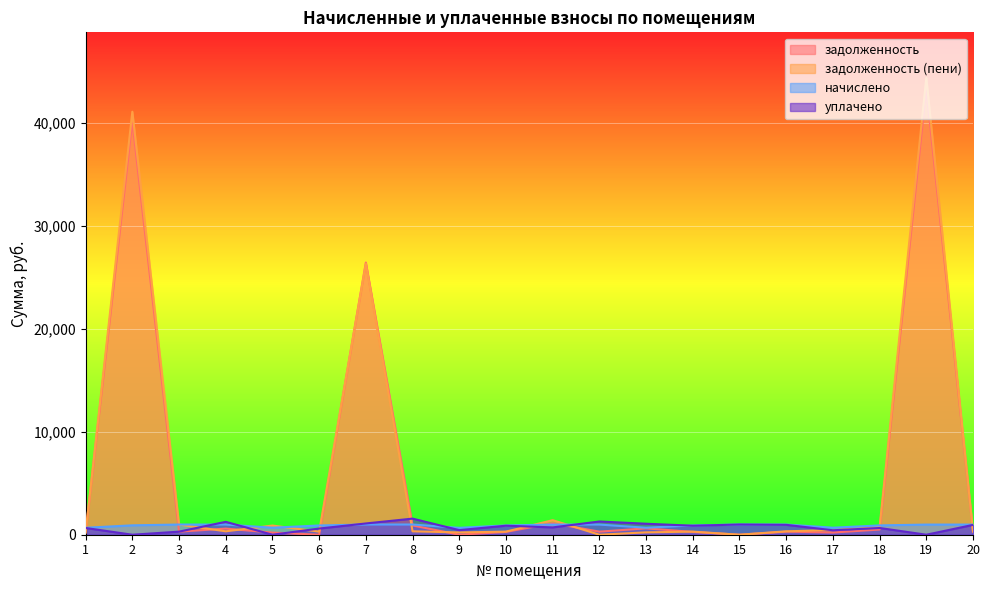

What is the highest value of the уплачено series?

1564.1